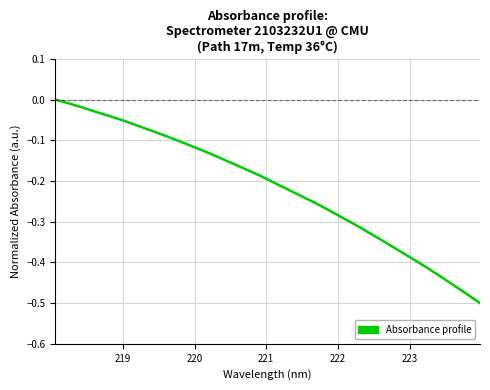

What is the difference between the maximum and minimum values?

0.5